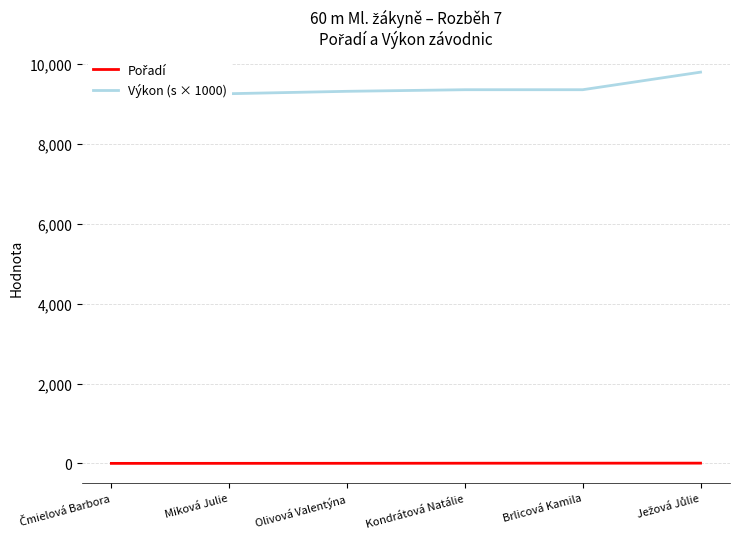

What are all the series names shown in the legend?

Pořadí, Výkon (s × 1000)